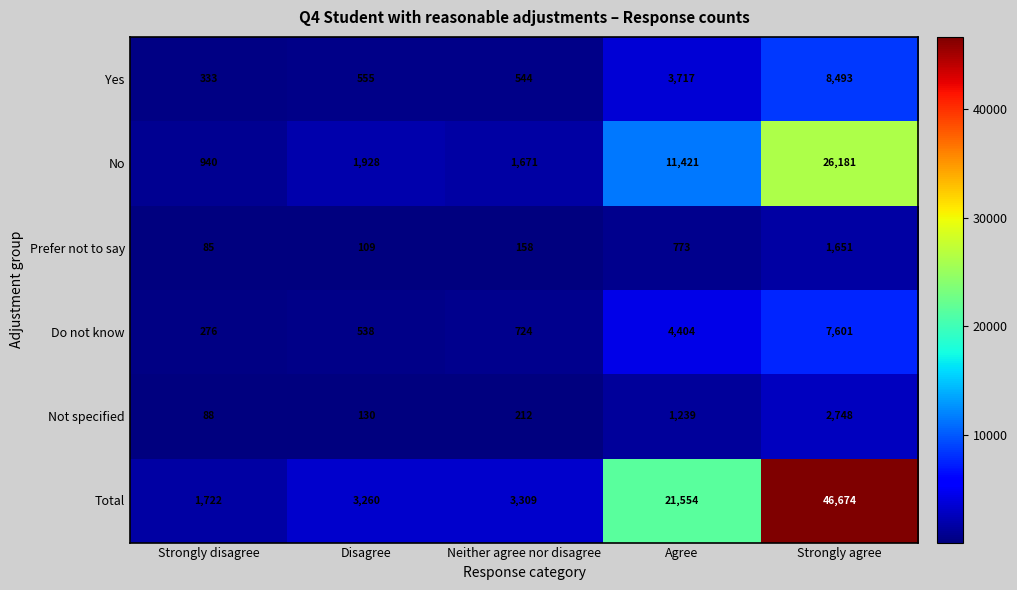

Count the number of categories in the chart.

5